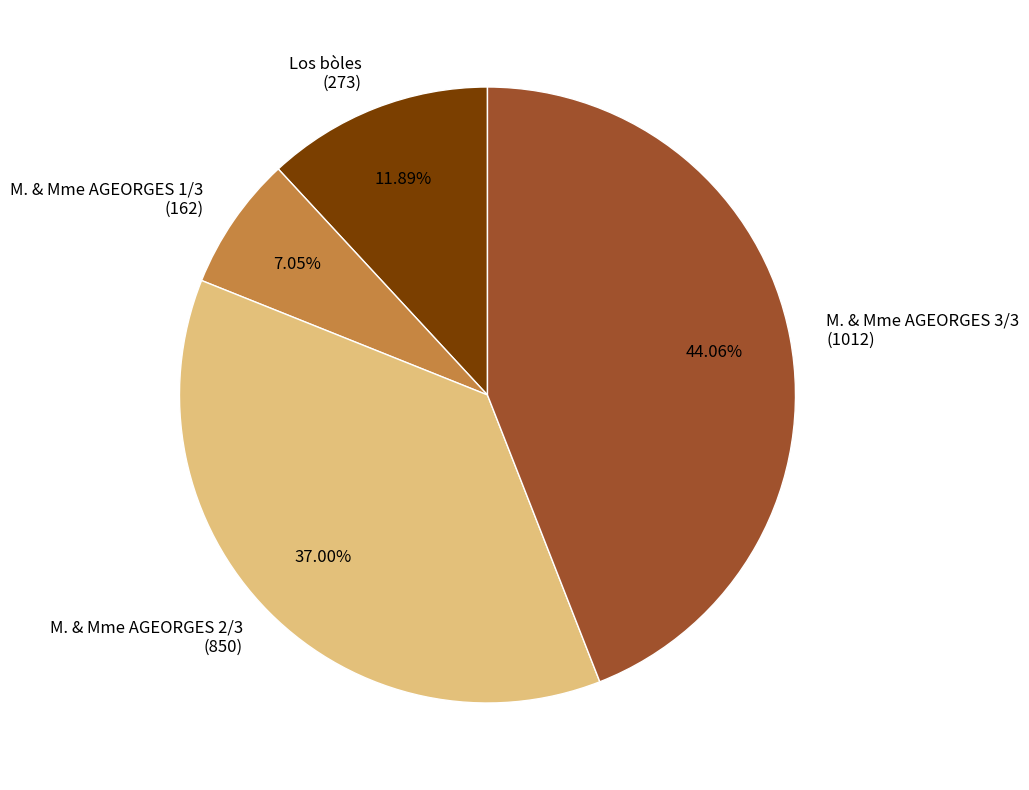

Rank the categories by value from highest to lowest.

M. & Mme AGEORGES 3/3 (1012), M. & Mme AGEORGES 2/3 (850), Los bòles (273), M. & Mme AGEORGES 1/3 (162)